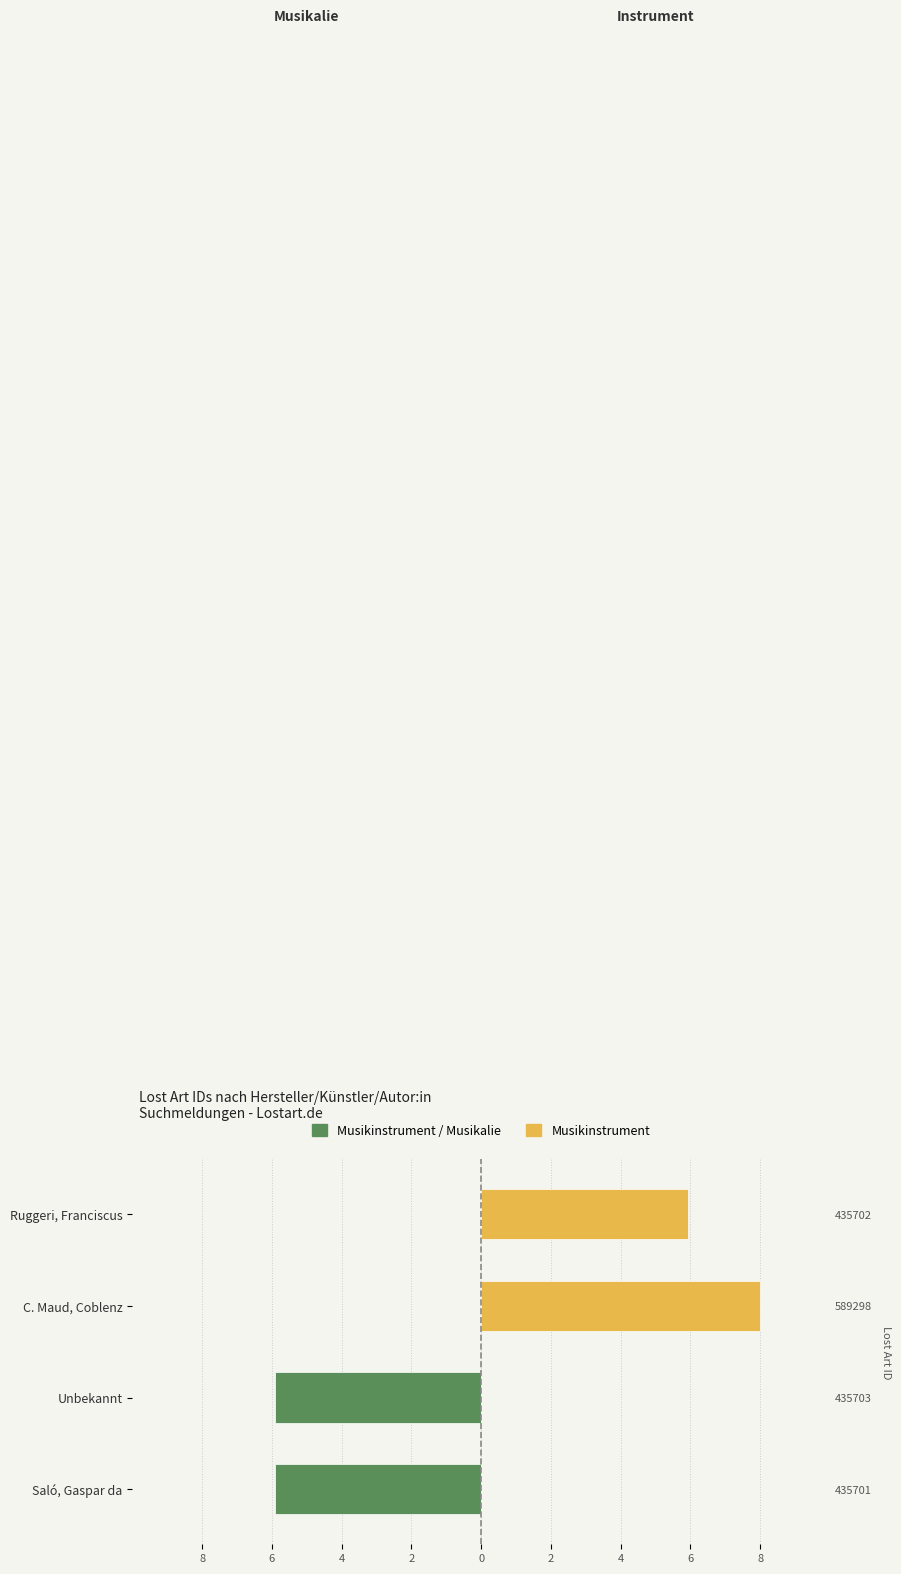

Which series has the largest range (max minus min)?

Musikinstrument